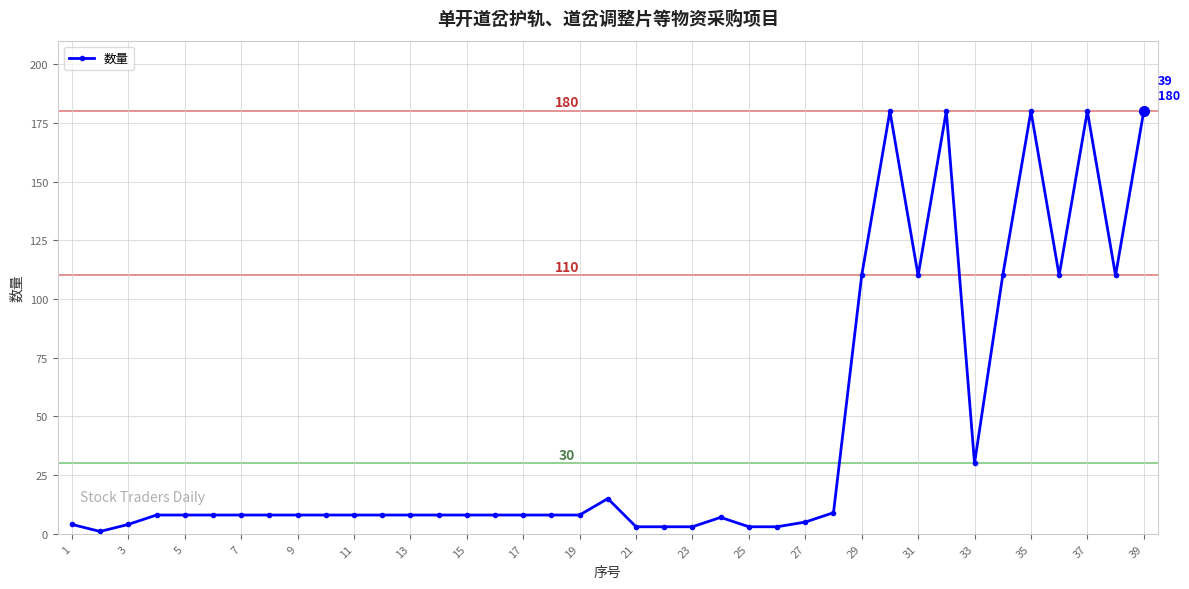

What is the difference between the maximum and minimum values?

179